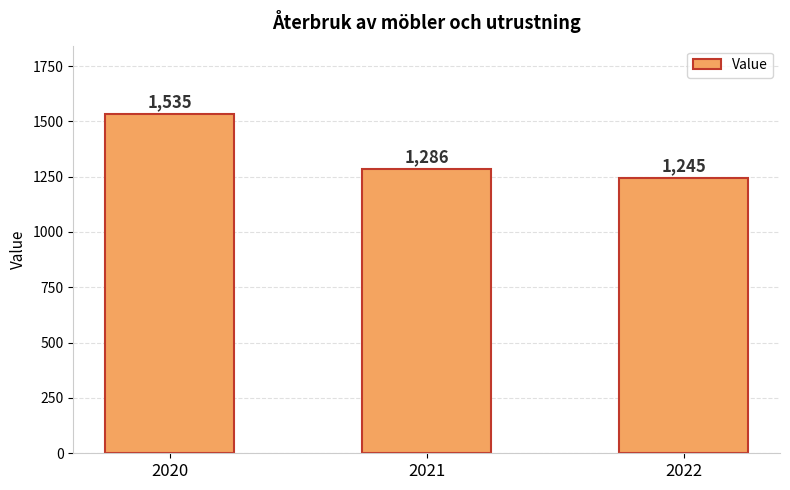

Reading left to right, transcribe all the data shown in this chart.

1535	1286	1245